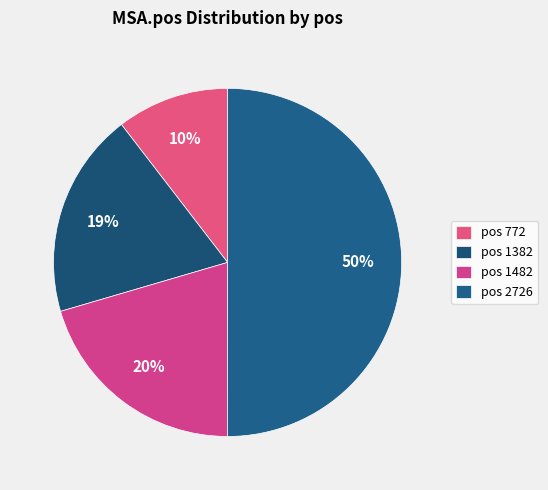

Count the number of slices in the pie.

4